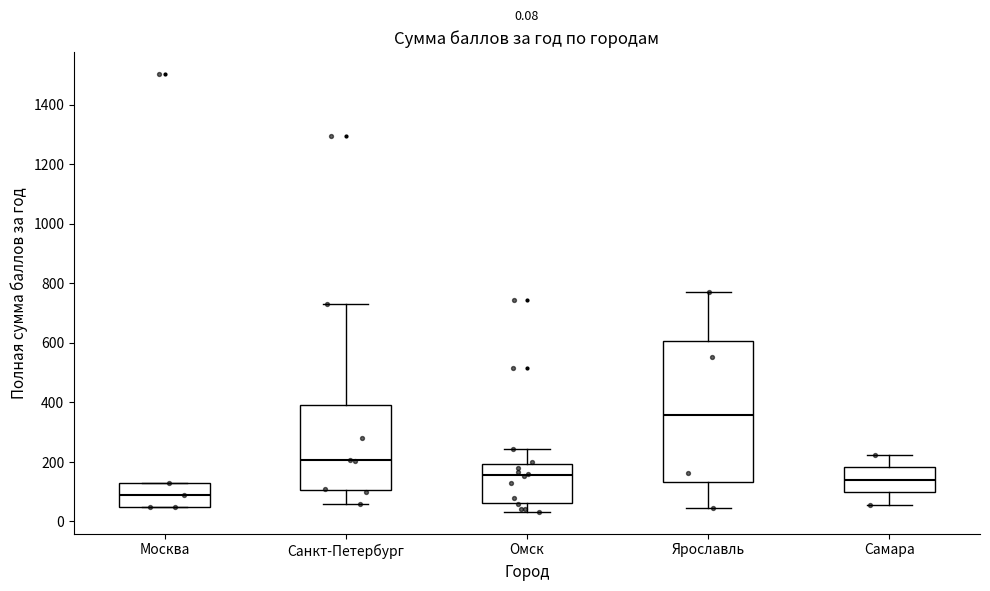

Comparing the boxes themselves (not the whiskers), which one is the tallest?

Ярославль